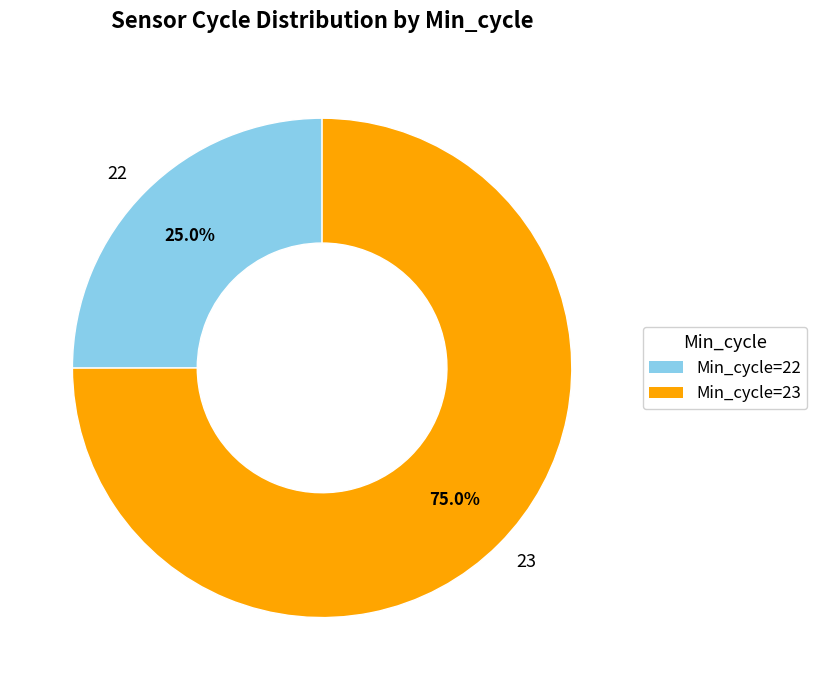

How many segments does this pie chart have?

2